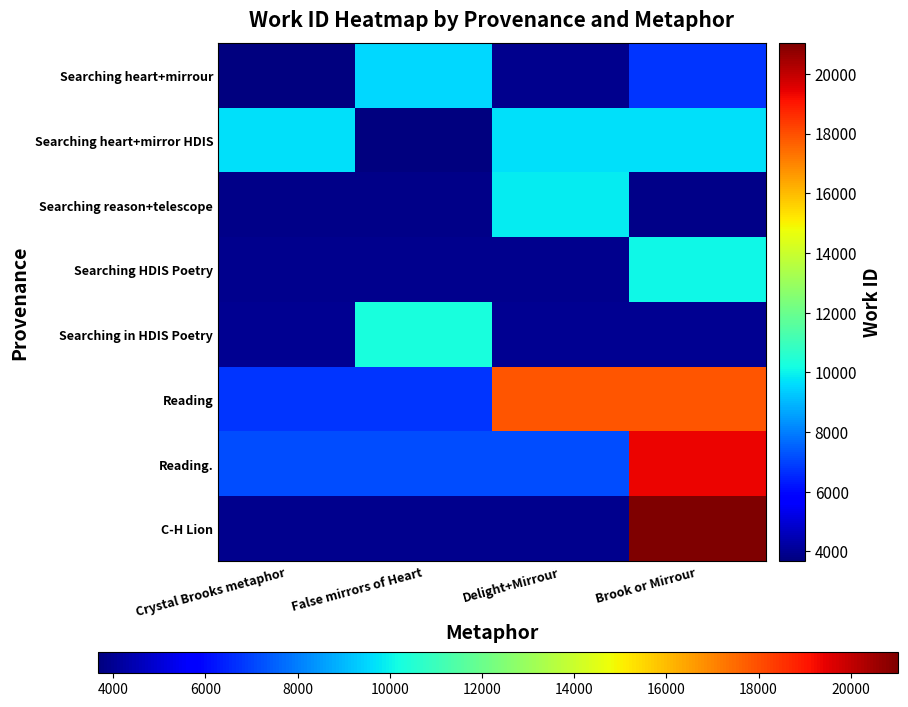

At which category does the chart reach its minimum across all series?

Crystal Brooks metaphor